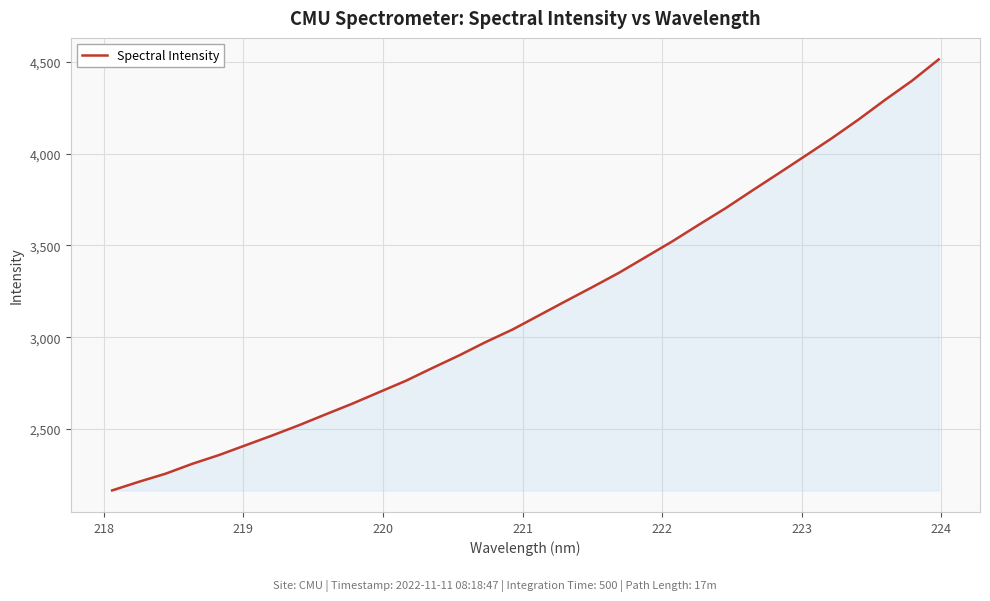

What is the difference between the maximum and minimum values?

2348.0